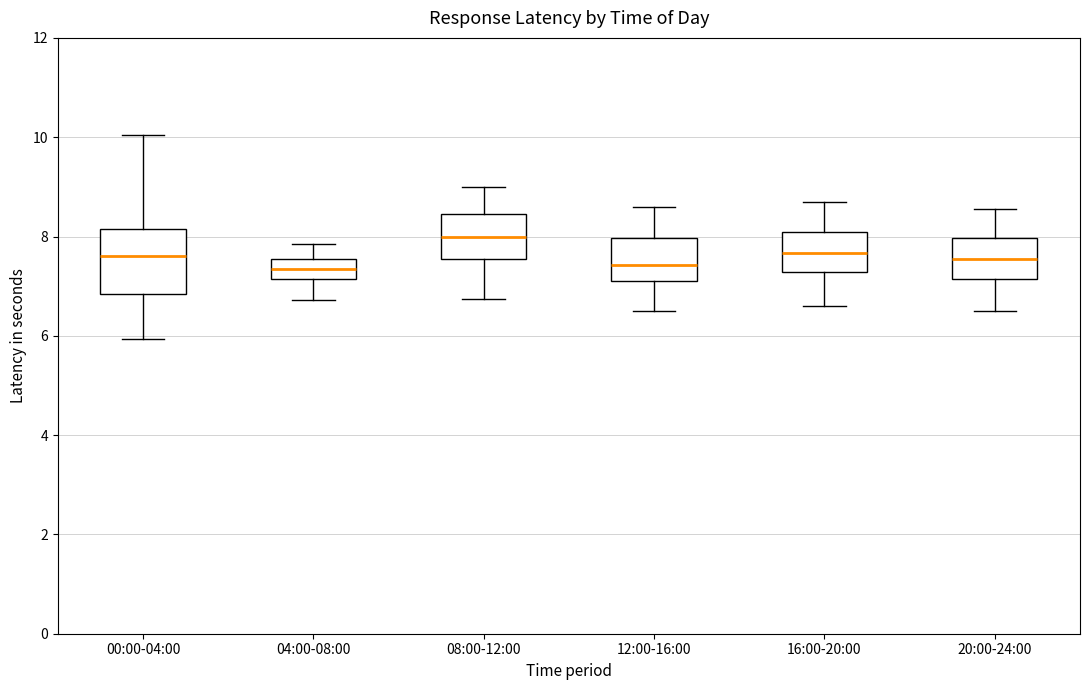

Reading left to right, read every box against the y-axis: the position of its median line, the range the box covers, and the ends of its whiskers. The values are not printed on the chart, so give them approximately, as read against the axis.

00:00-04:00: median 7.6, box 6.8 to 8.2, whiskers 6.0 to 10.0
04:00-08:00: median 7.4, box 7.2 to 7.6, whiskers 6.8 to 7.8
08:00-12:00: median 8.0, box 7.6 to 8.4, whiskers 6.8 to 9.0
12:00-16:00: median 7.4, box 7.2 to 8.0, whiskers 6.6 to 8.6
16:00-20:00: median 7.6, box 7.2 to 8.2, whiskers 6.6 to 8.8
20:00-24:00: median 7.6, box 7.2 to 8.0, whiskers 6.6 to 8.6